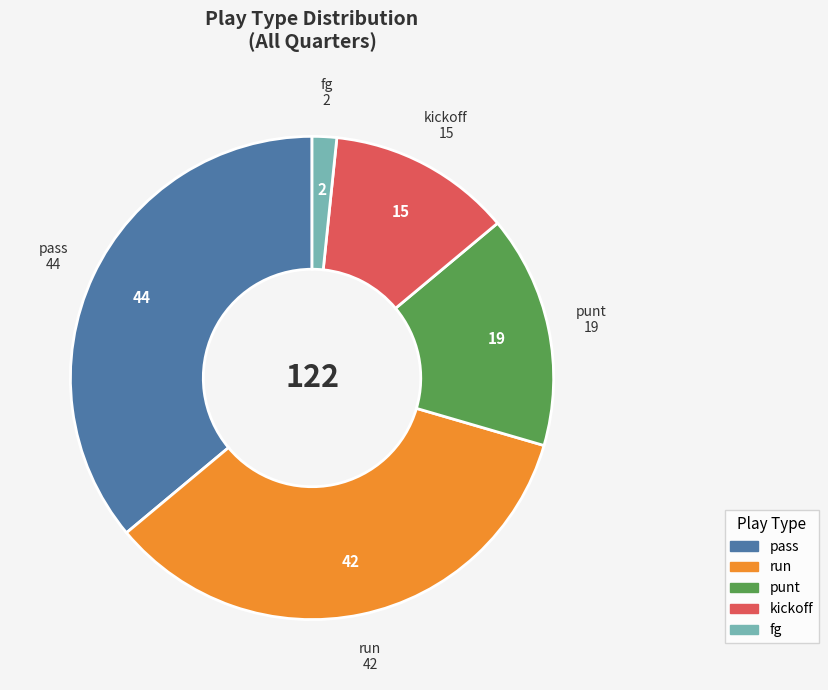

Rank the categories by value from highest to lowest.

pass, run, punt, kickoff, fg